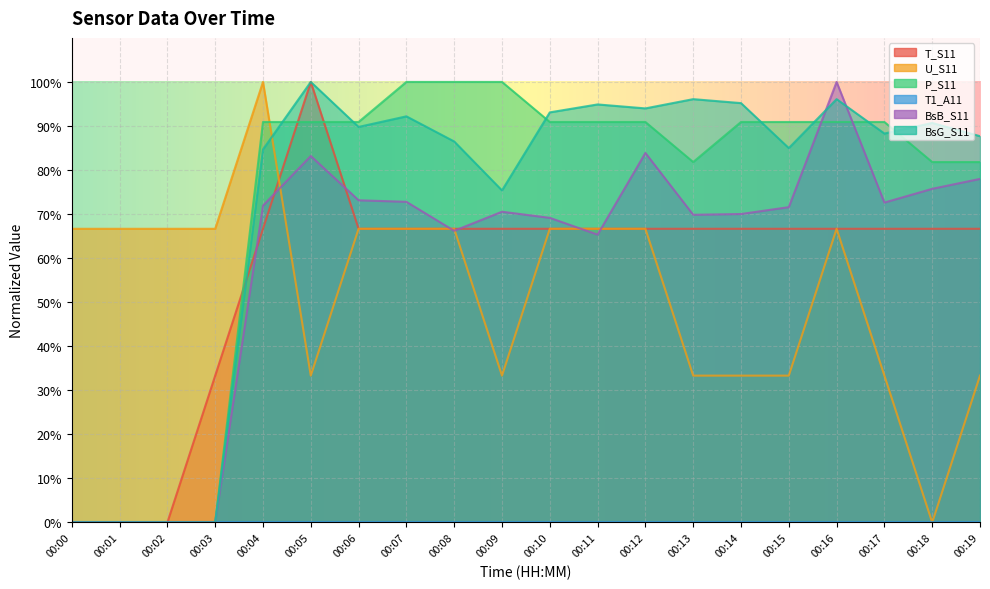

Between which two adjacent categories do BsB_S11 and T_S11 first intersect?

00:03 and 00:04